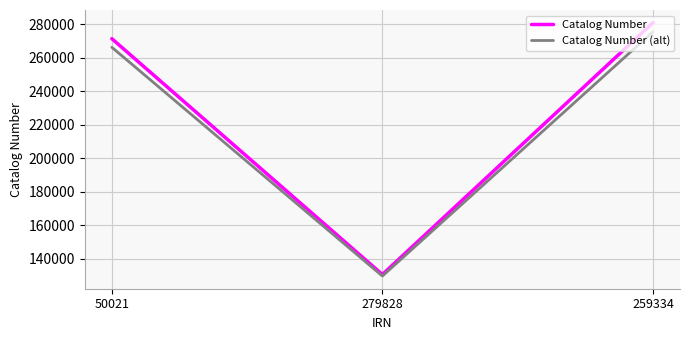

What is the lowest value of the Catalog Number (alt) series?

129683.9